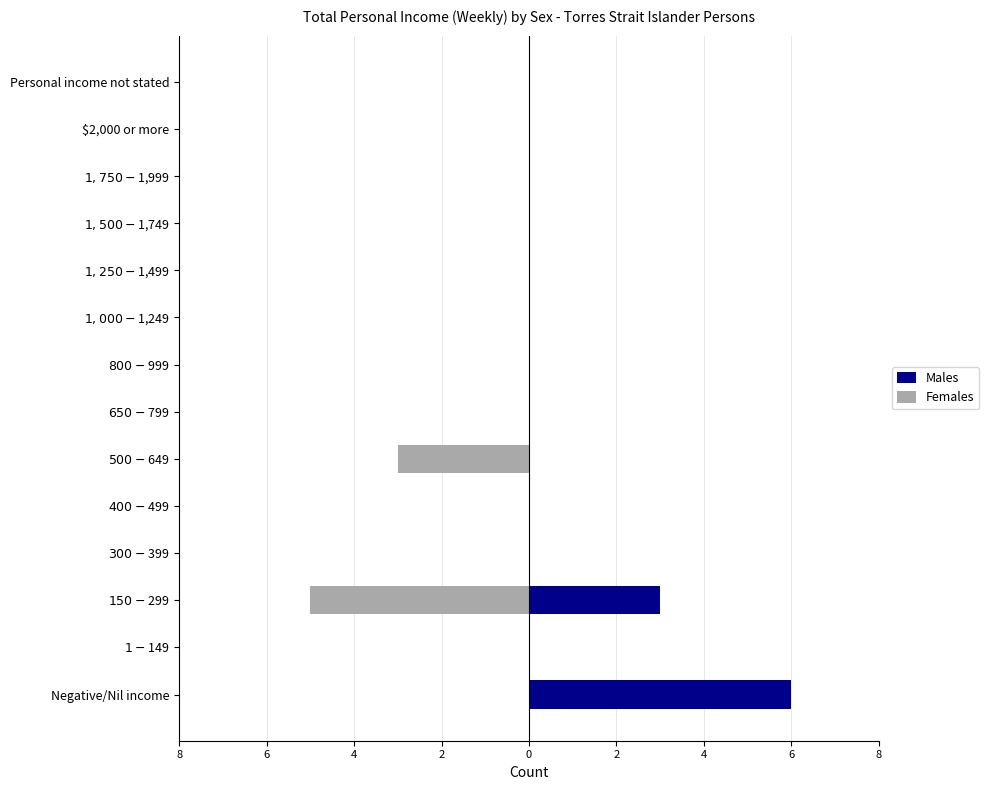

Count the Females values in the range 0 to 1.

12